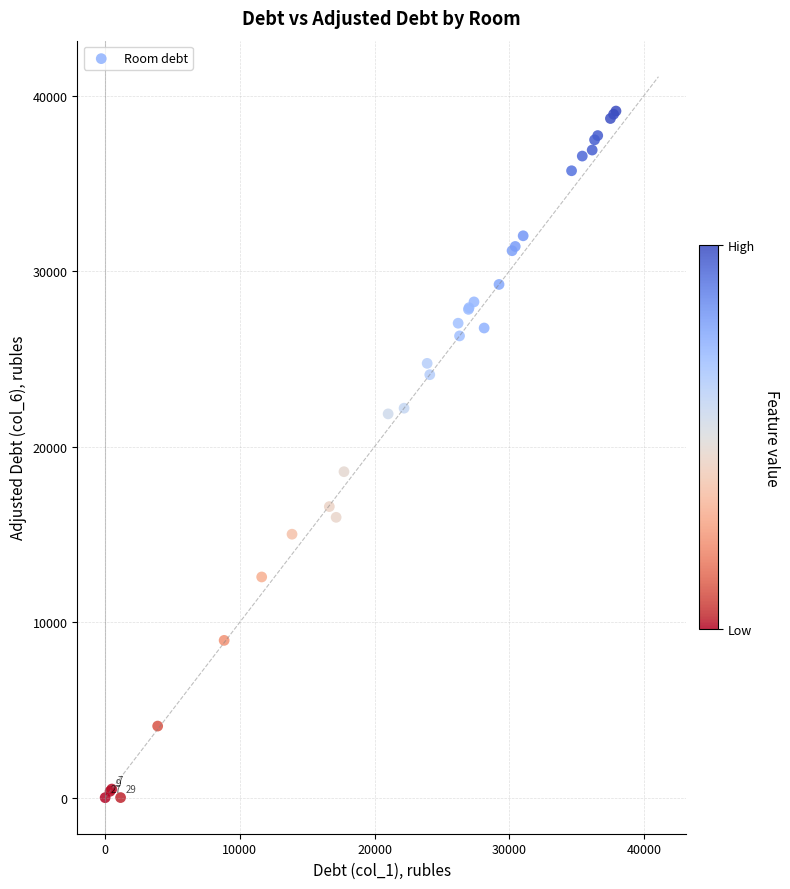

What Y value in the scatter plot is closest to 19563?

18575.5